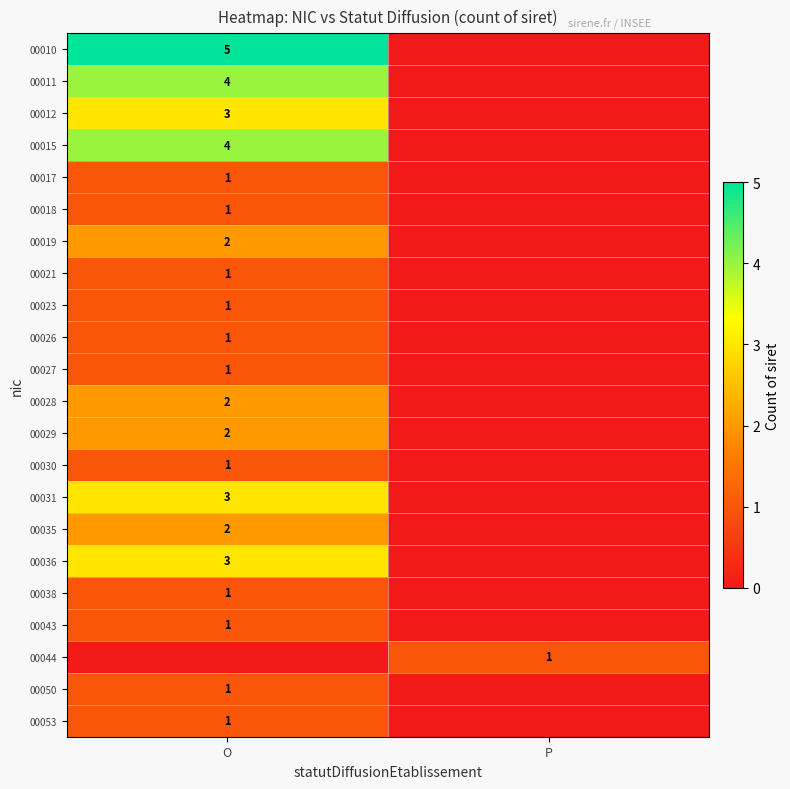

How many distinct data groups are displayed?

22